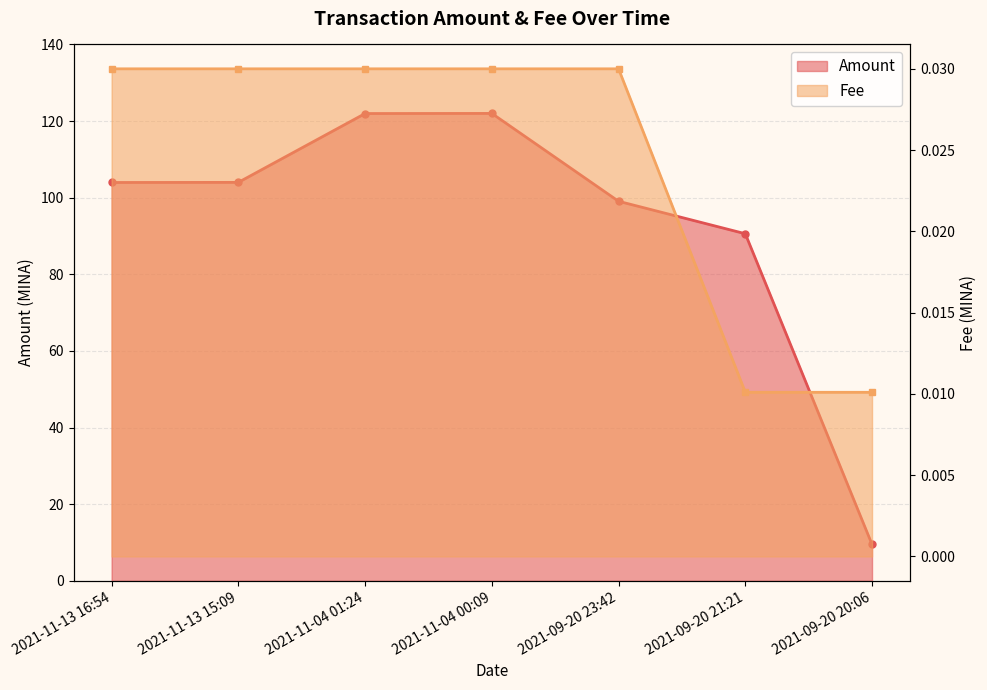

What position from the right is 2021-09-20 20:06?

1